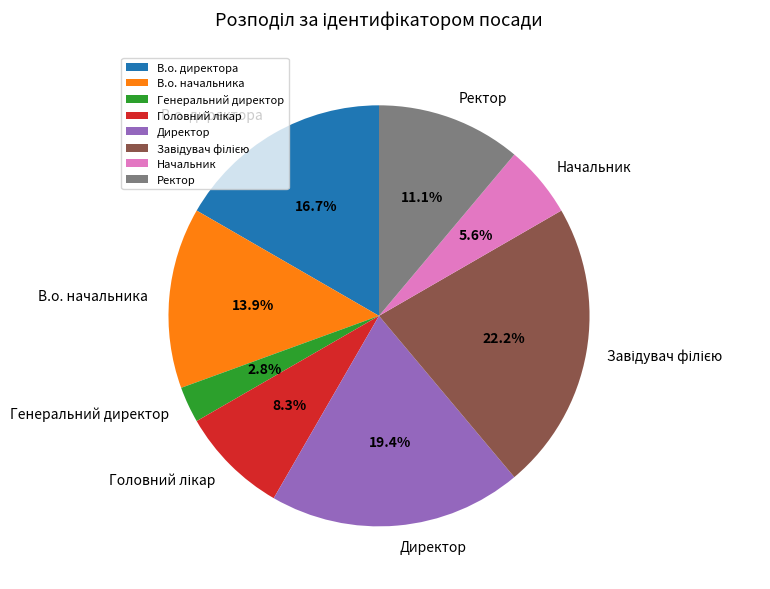

Combined, what portion of the pie is В.о. директора and Ректор?

27.8%